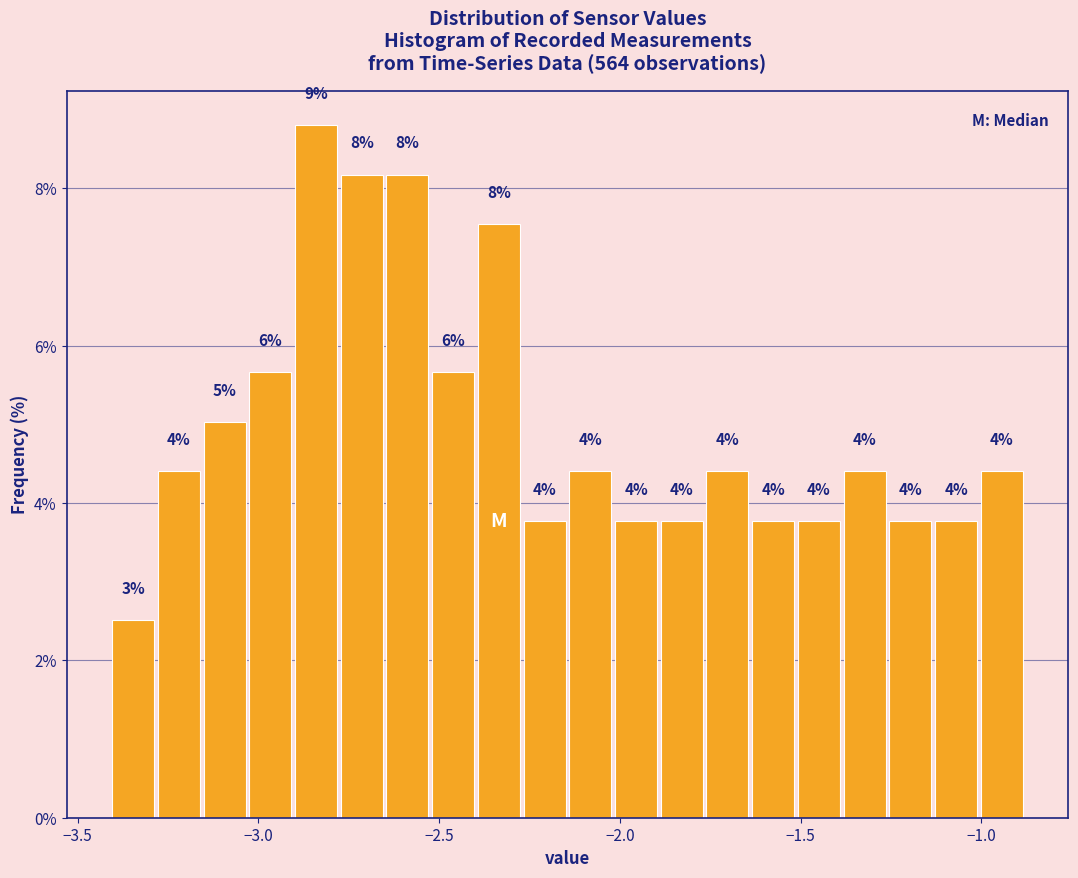

Read against the x-axis, roughly where is the centre of the tallest bar?

-2.85